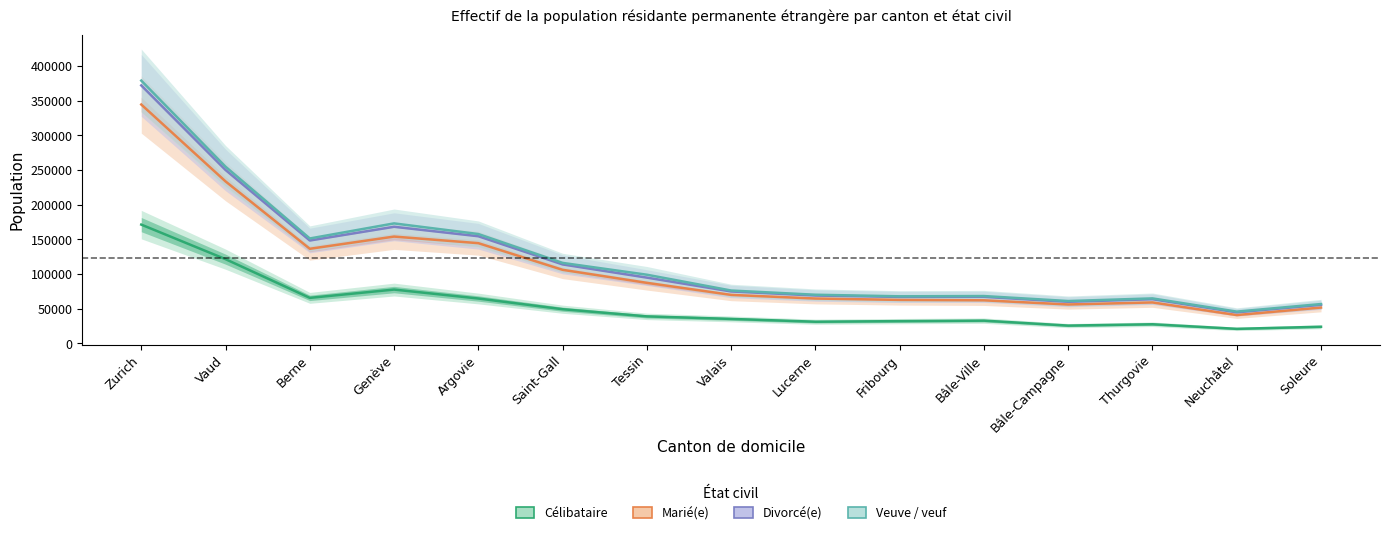

What is the sum of all Marié(e) values?

1670951